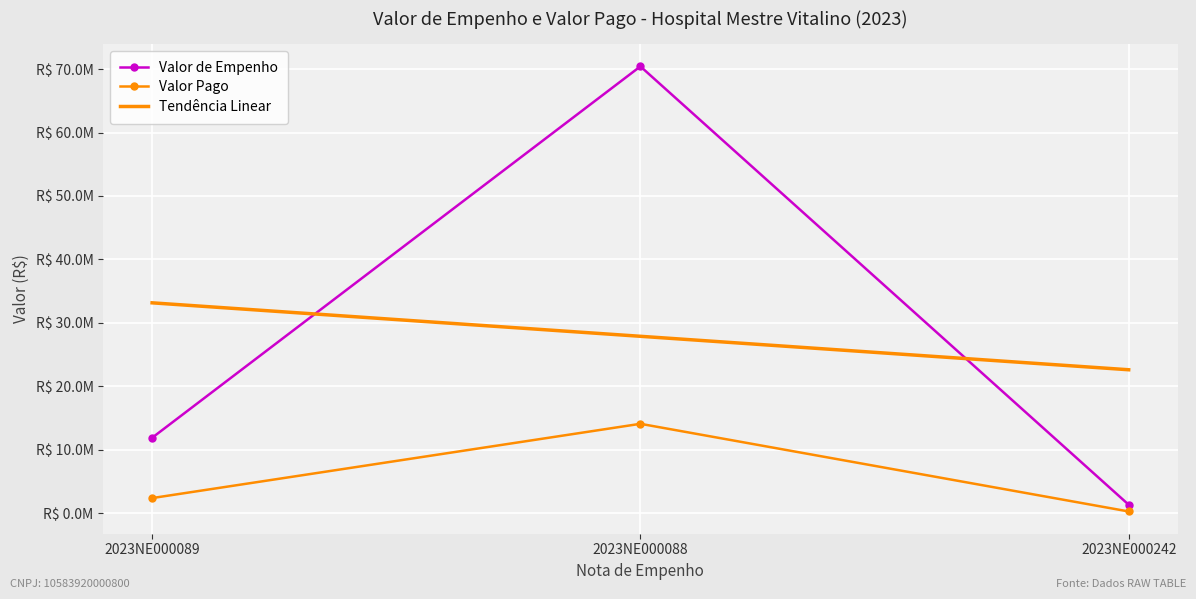

What are all the series names shown in the legend?

Valor de Empenho, Valor Pago, Tendência Linear